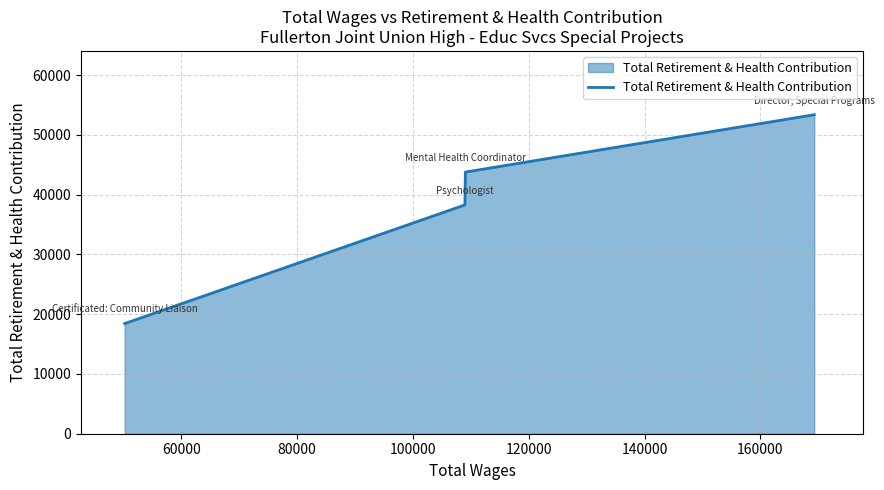

What is the average value?

38468